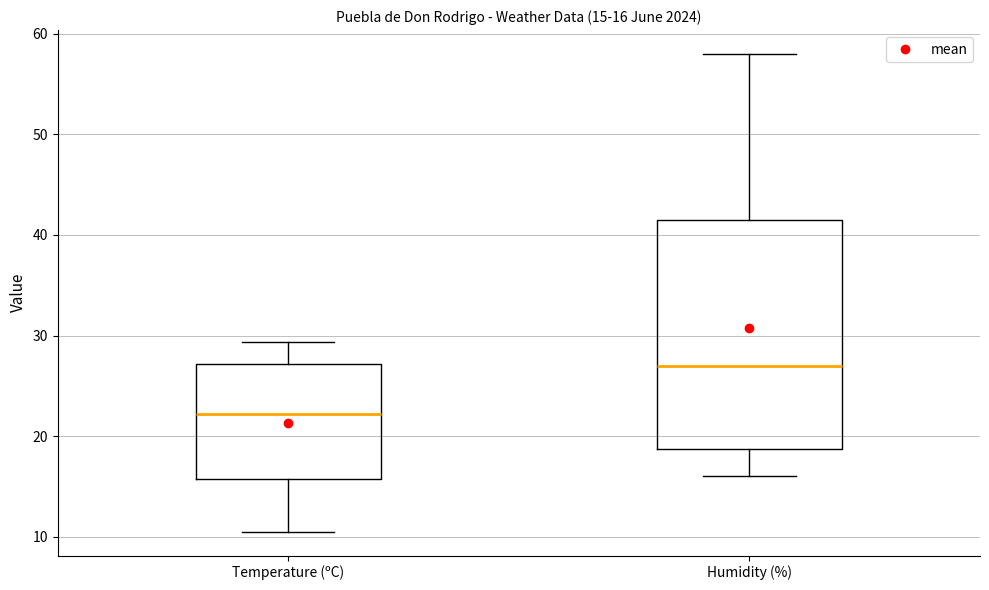

Which box has the lowest median line?

Temperature (ºC)